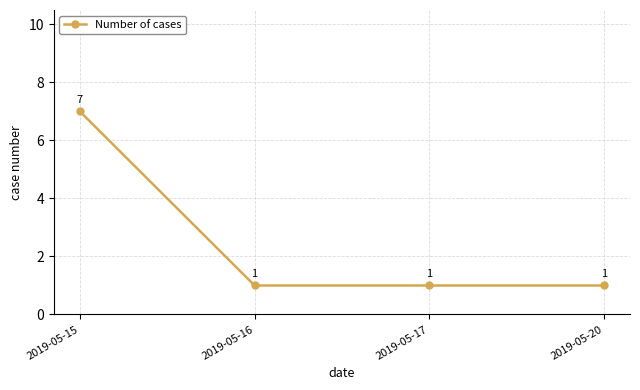

How many distinct data groups are displayed?

1